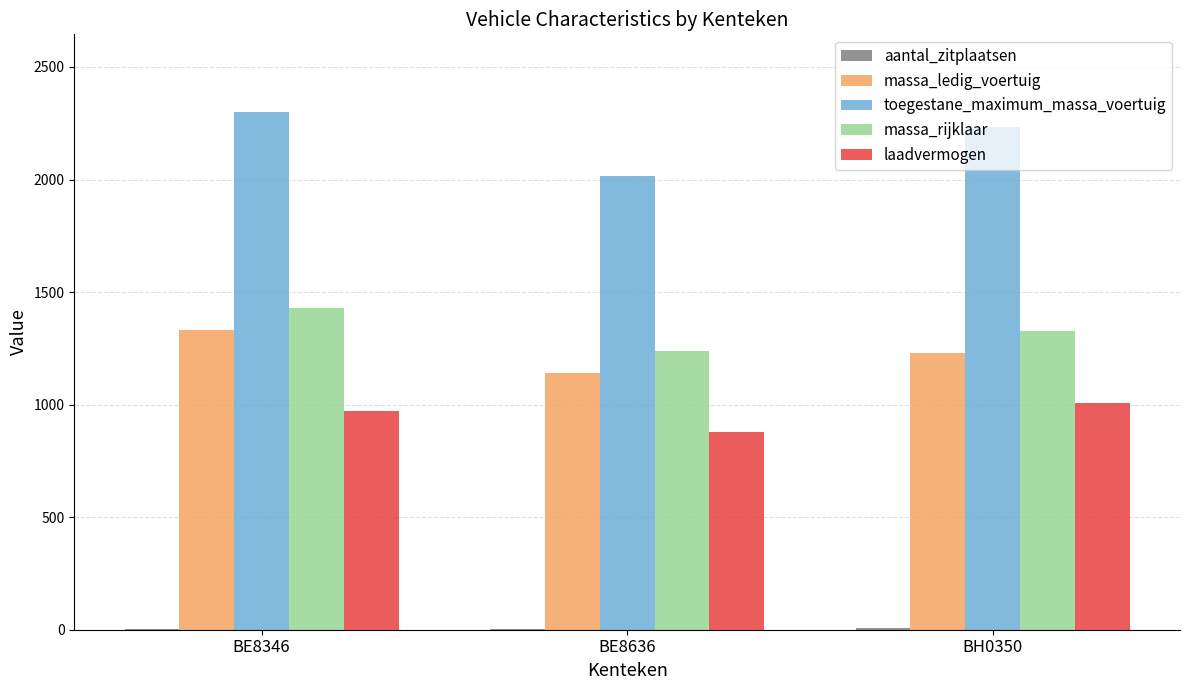

The massa_ledig_voertuig series shows 1229 at BH0350. True or false?

True